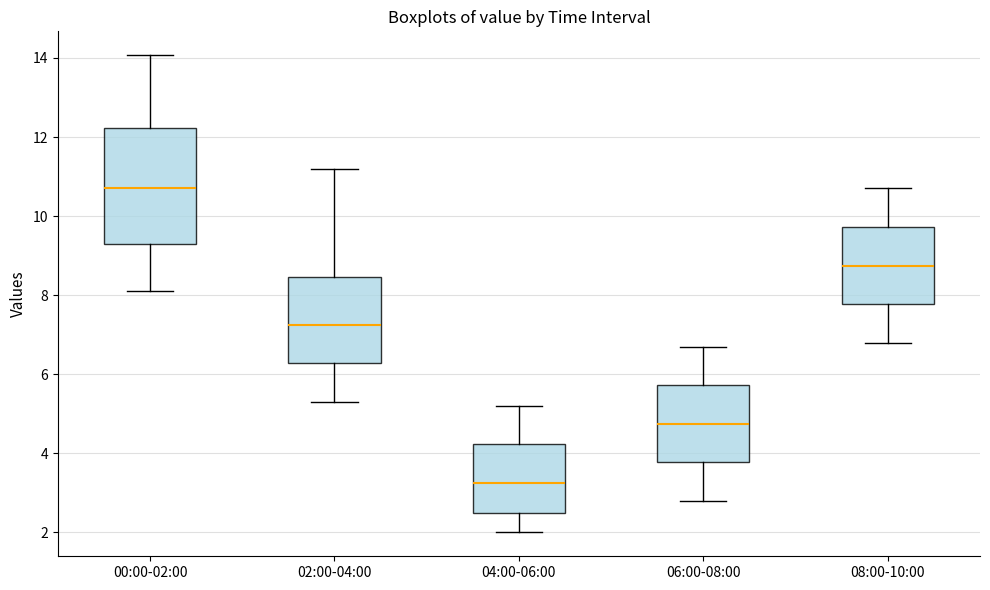

Reading left to right, read every box against the y-axis: the position of its median line, the range the box covers, and the ends of its whiskers. The values are not printed on the chart, so give them approximately, as read against the axis.

00:00-02:00: median 10.8, box 9.2 to 12.2, whiskers 8.2 to 14.0
02:00-04:00: median 7.2, box 6.2 to 8.4, whiskers 5.4 to 11.2
04:00-06:00: median 3.2, box 2.6 to 4.2, whiskers 2.0 to 5.2
06:00-08:00: median 4.8, box 3.8 to 5.8, whiskers 2.8 to 6.8
08:00-10:00: median 8.8, box 7.8 to 9.8, whiskers 6.8 to 10.8